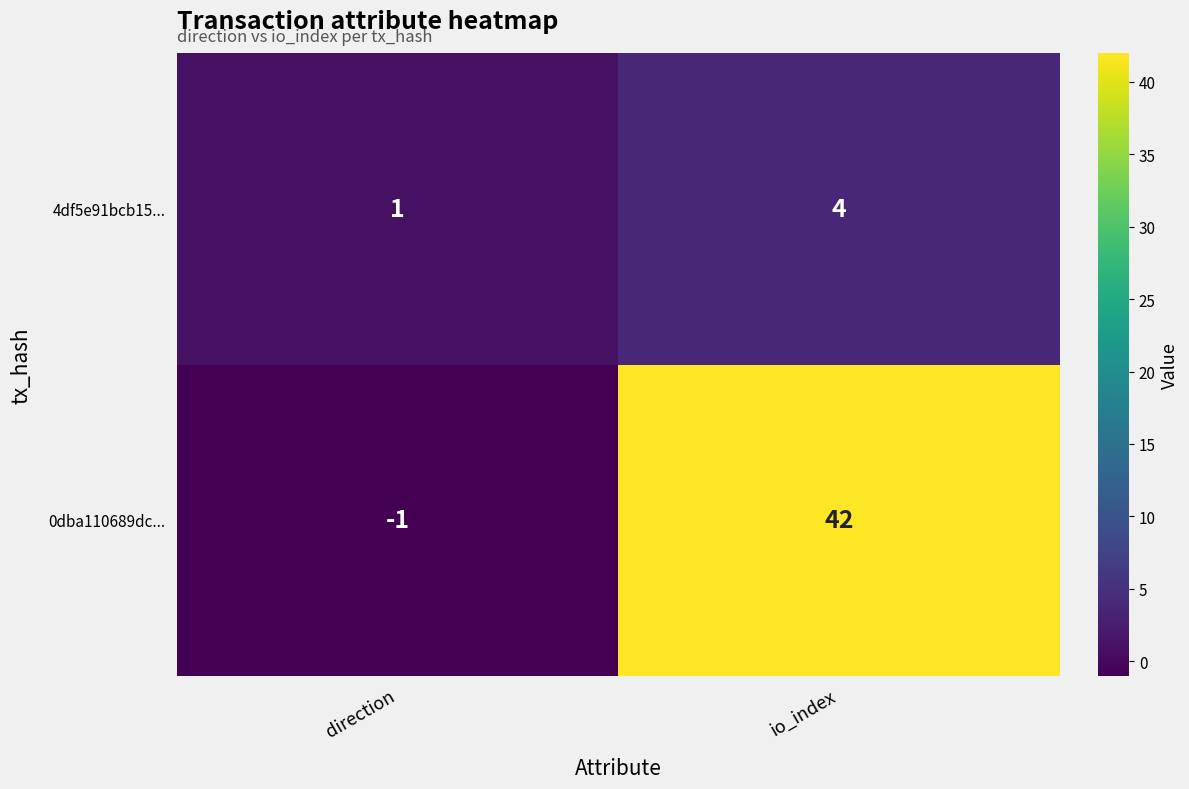

What is the sum of all 0dba110689dc... values?

41